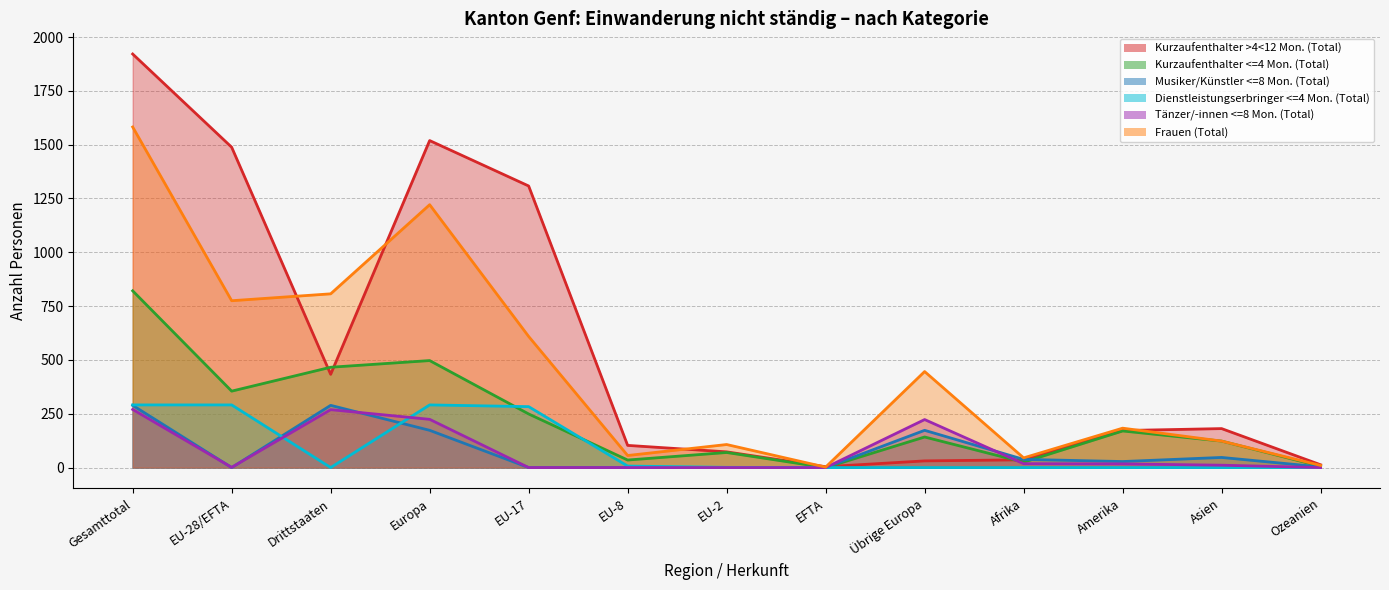

What is the difference between the second highest and second lowest values in the Musiker/Künstler <=8 Mon. (Total) series?

289